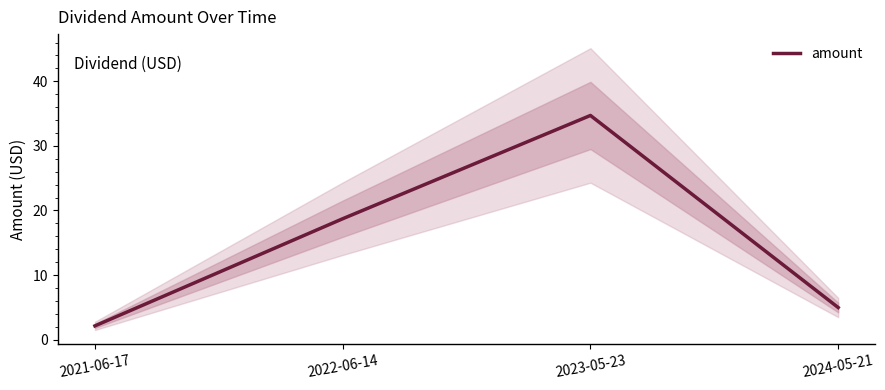

Where is the first local maximum?

2023-05-23